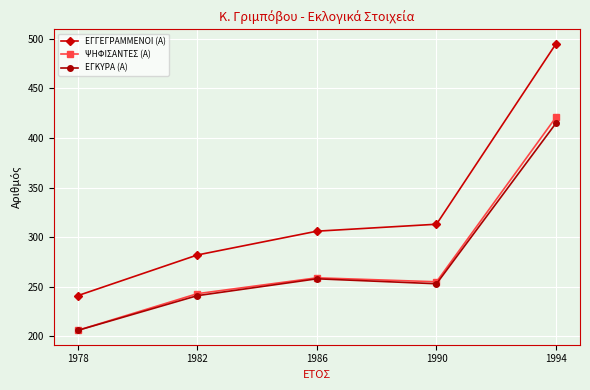

What is the difference between the highest and lowest values at 1978?

35